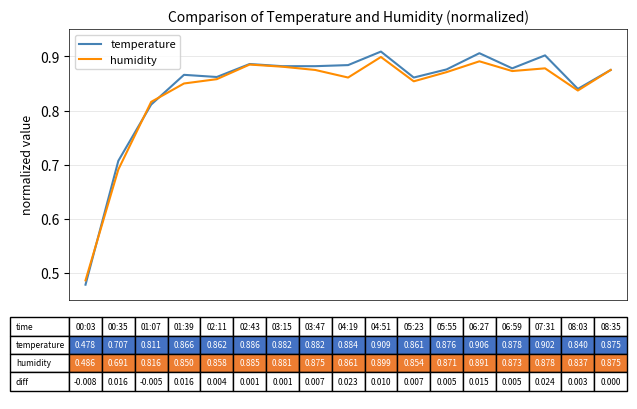

Rank the series by their average value, from highest to lowest.

temperature, humidity